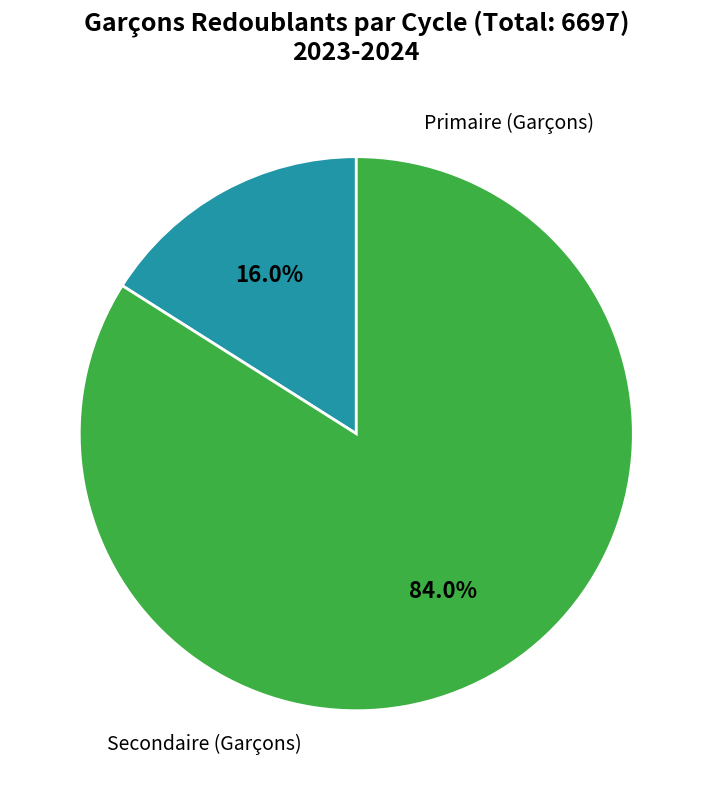

How many segments does this pie chart have?

2